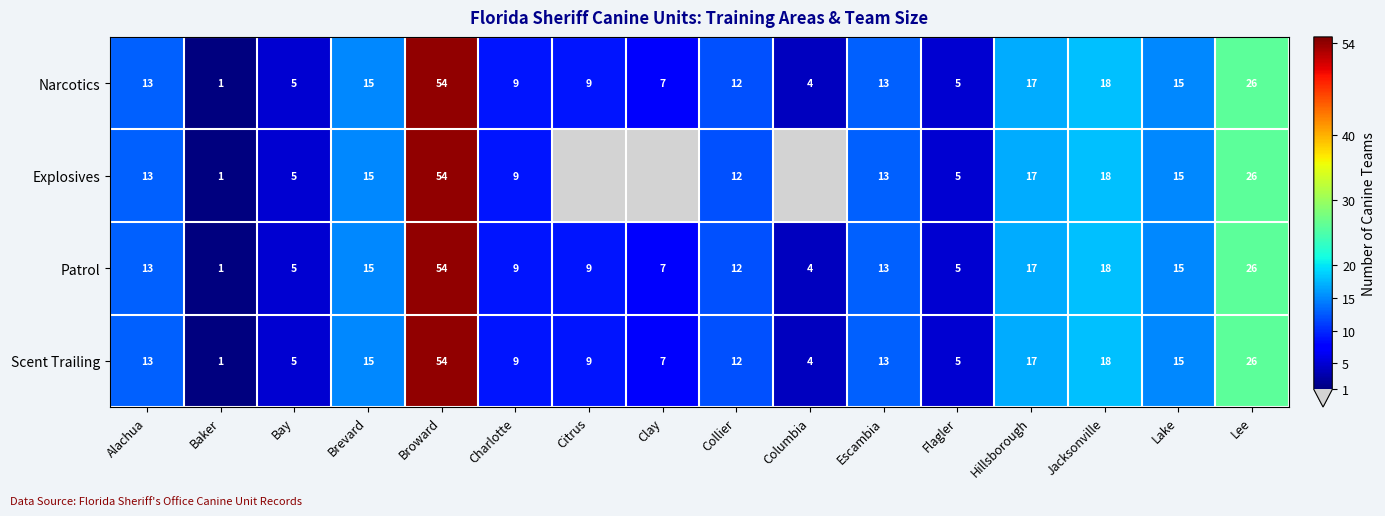

At how many categories does at least one series exceed 0?

16